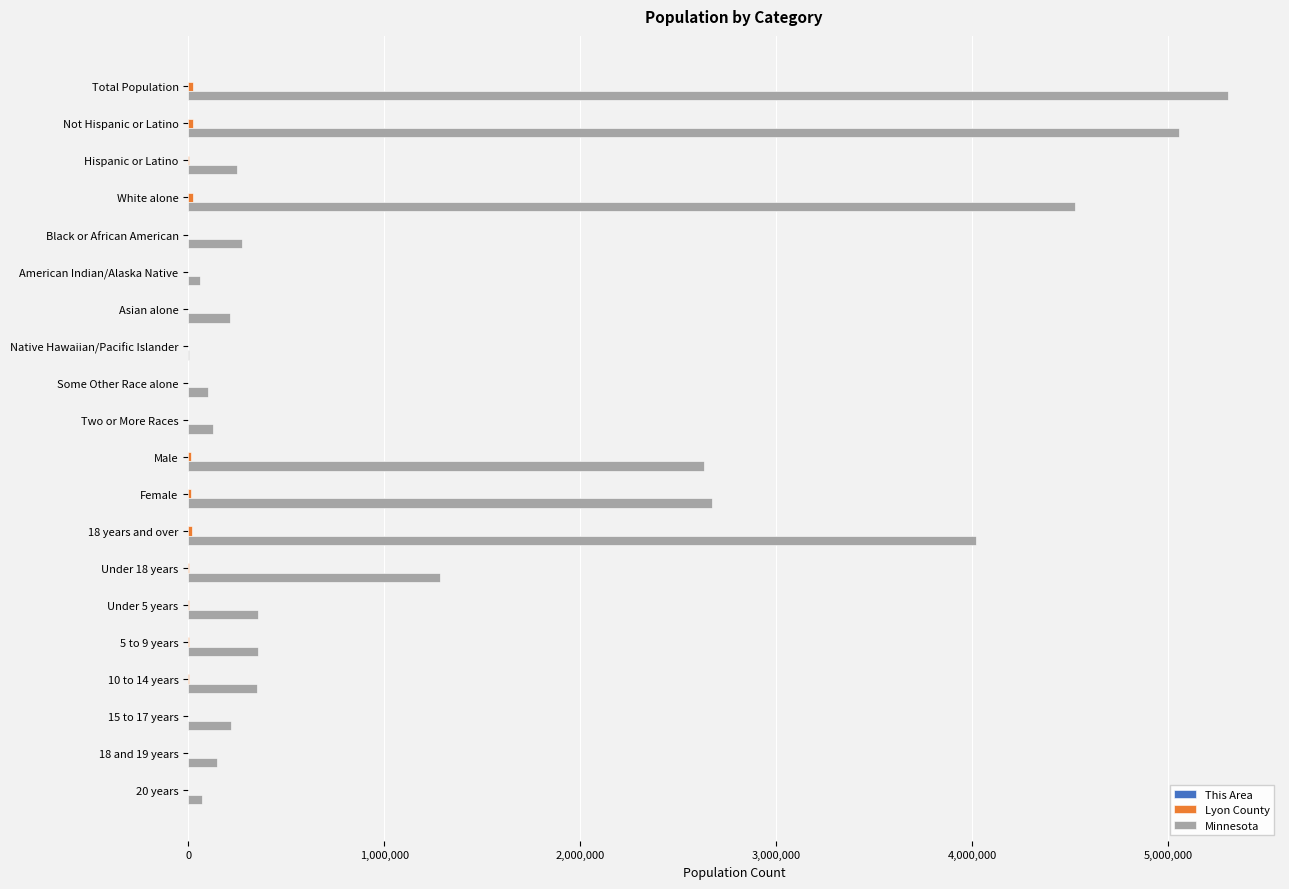

Which series has the largest range (max minus min)?

Minnesota